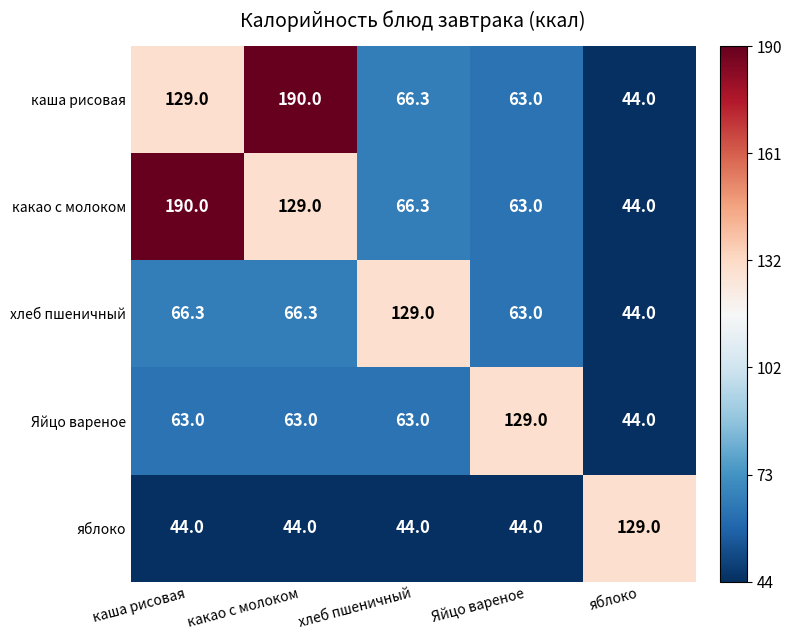

Which series changed the most between каша рисовая and Яйцо вареное?

какао с молоком